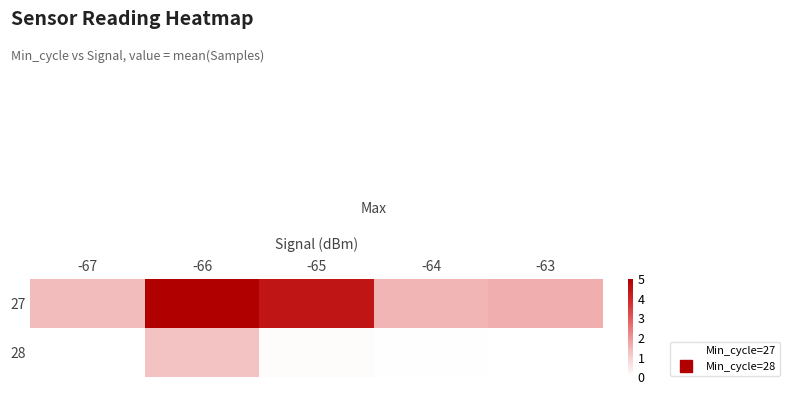

What is the difference between the second highest and minimum values in the 27 series?

3.0